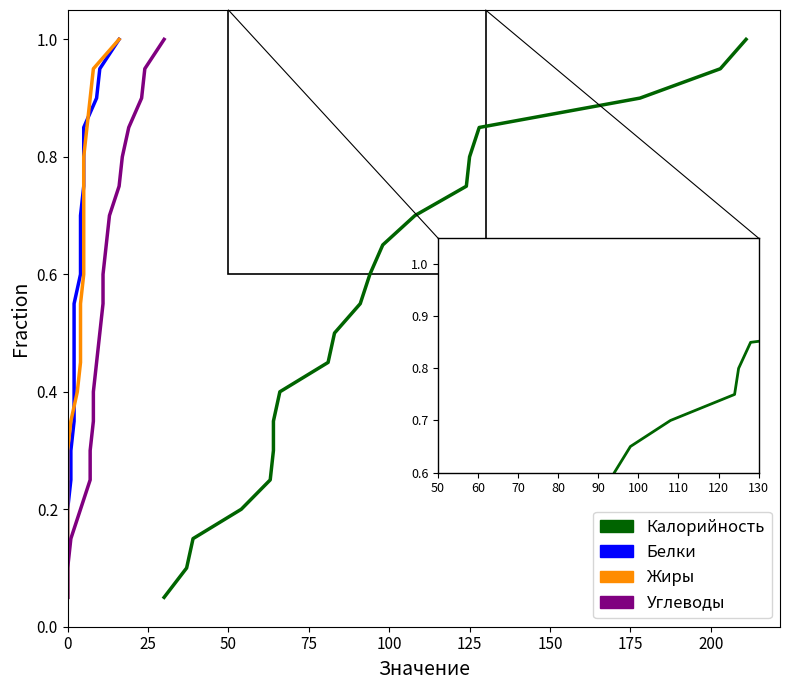

True or false: Белки and Калорийность intersect in this chart.

False